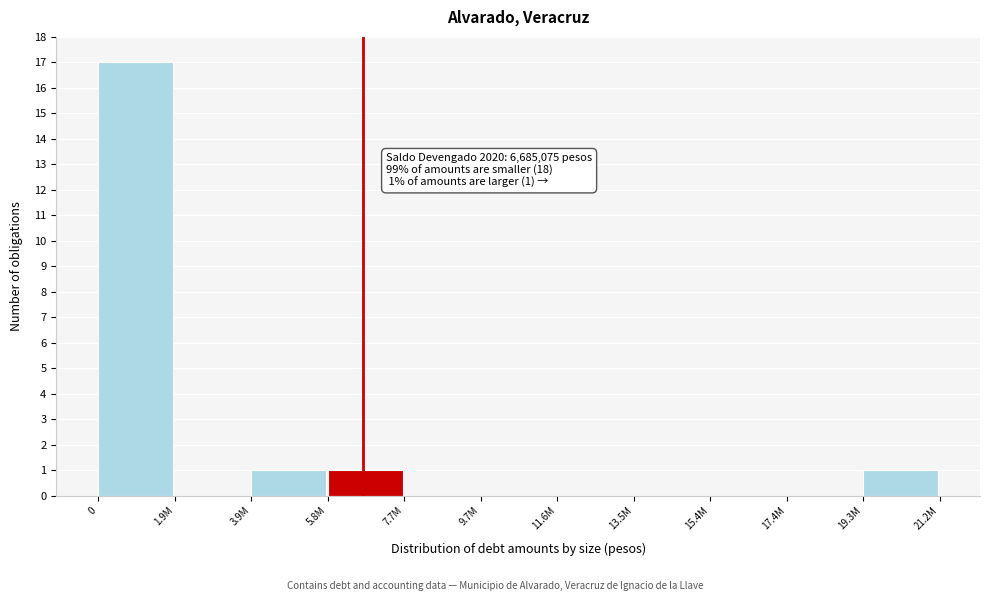

Reading left to right, list all the values displayed in this chart.

0=17	1.9M=0	3.9M=1	5.8M=1	7.7M=0	9.7M=0	11.6M=0	13.5M=0	15.4M=0	17.4M=0	19.3M=1